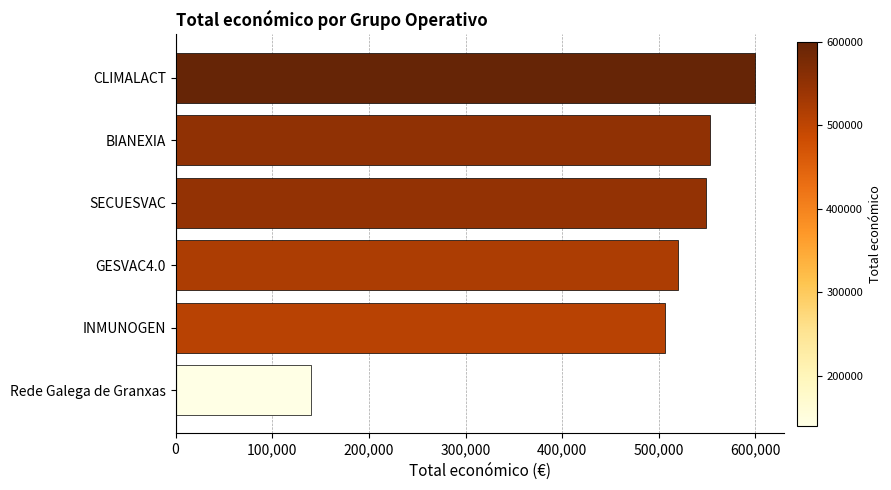

What is the smallest value displayed?

139900